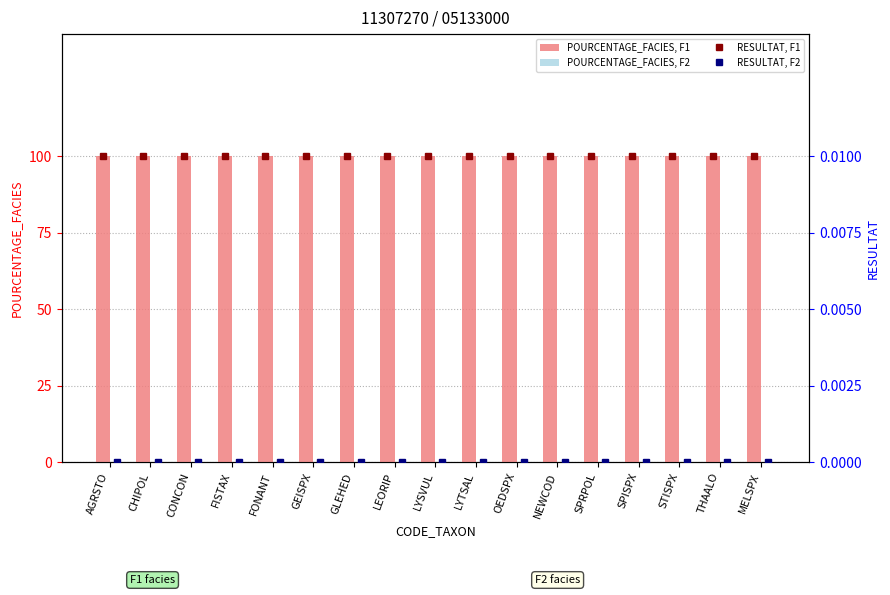

Rank the series by their maximum value, from highest to lowest.

POURCENTAGE_FACIES, F1, RESULTAT, F1, POURCENTAGE_FACIES, F2, RESULTAT, F2